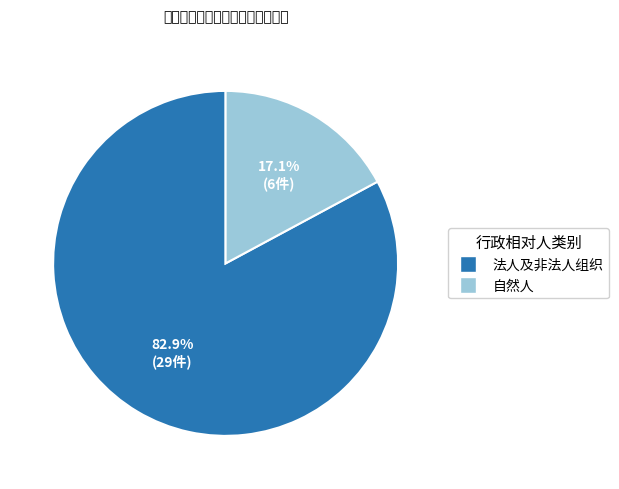

Between 法人及非法人组织 and 自然人, which is larger?

法人及非法人组织